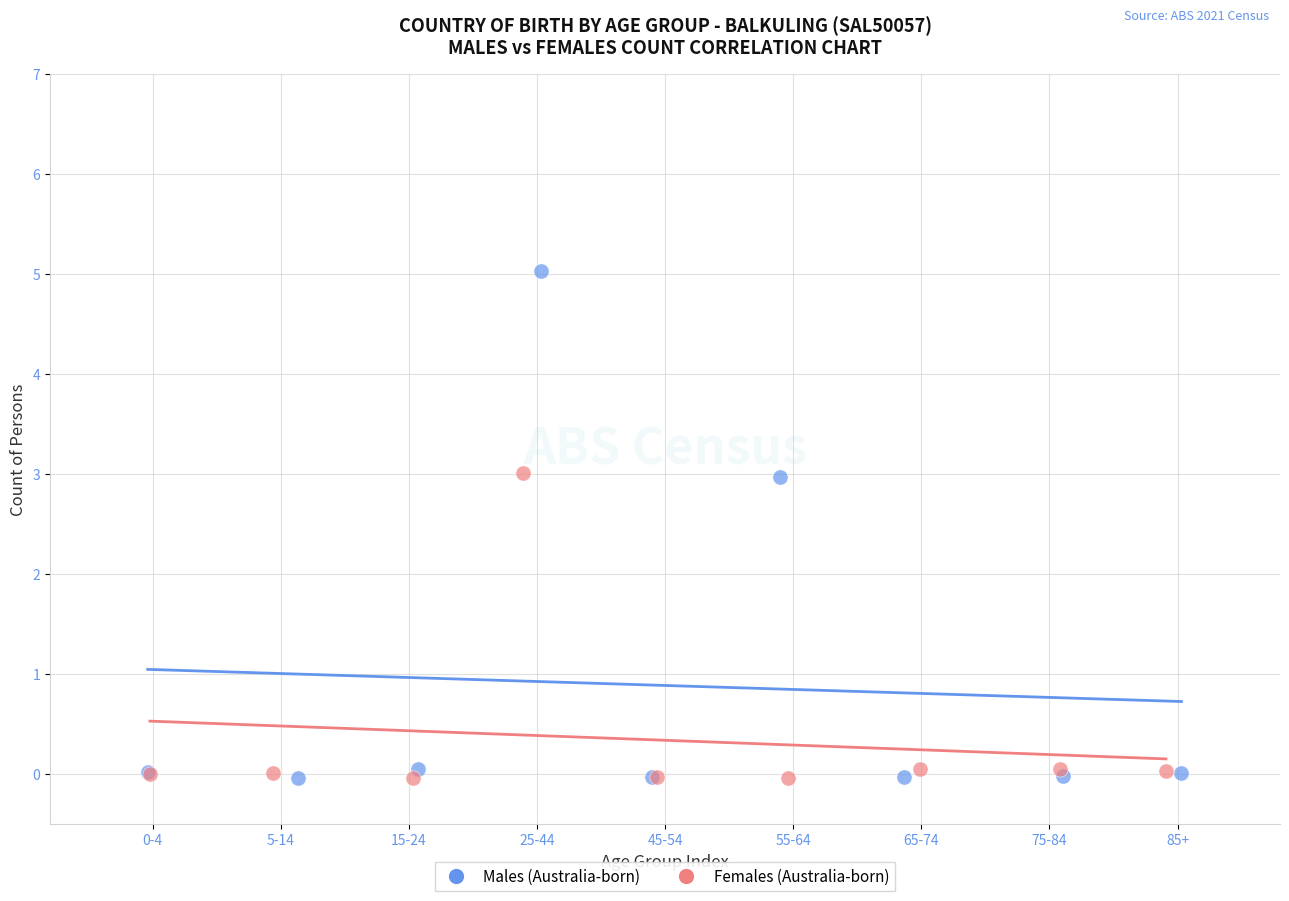

What are all the series names shown in the legend?

Males (Australia-born), Females (Australia-born)